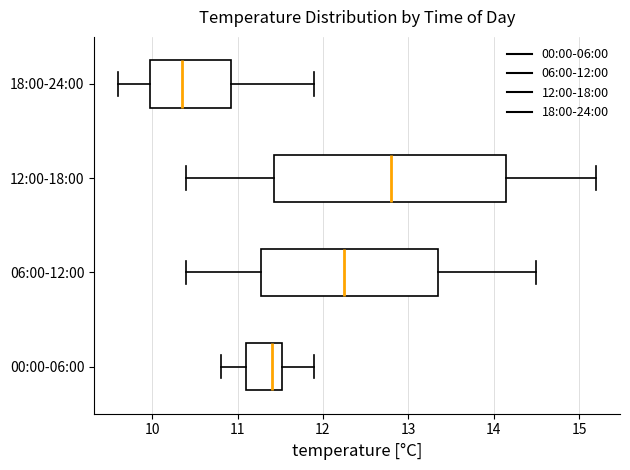

Reading bottom to top, read every box against the x-axis: the position of its median line, the range the box covers, and the ends of its whiskers. The values are not printed on the chart, so give them approximately, as read against the axis.

00:00-06:00: median 11.4, box 11.1 to 11.5, whiskers 10.8 to 11.9
06:00-12:00: median 12.3, box 11.3 to 13.4, whiskers 10.4 to 14.5
12:00-18:00: median 12.8, box 11.4 to 14.2, whiskers 10.4 to 15.2
18:00-24:00: median 10.4, box 10.0 to 10.9, whiskers 9.6 to 11.9